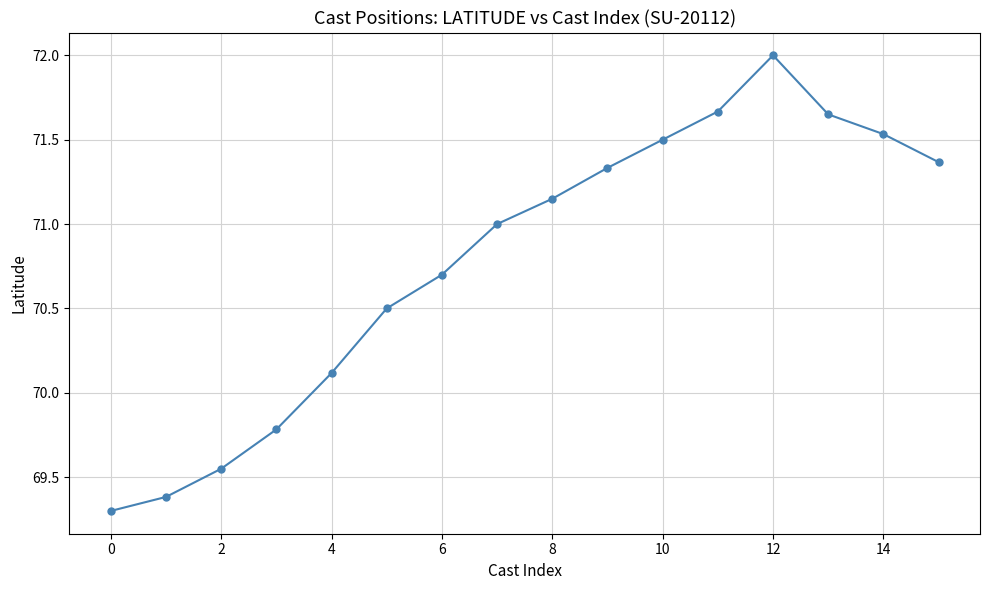

What is the difference between the maximum and minimum values?

2.7